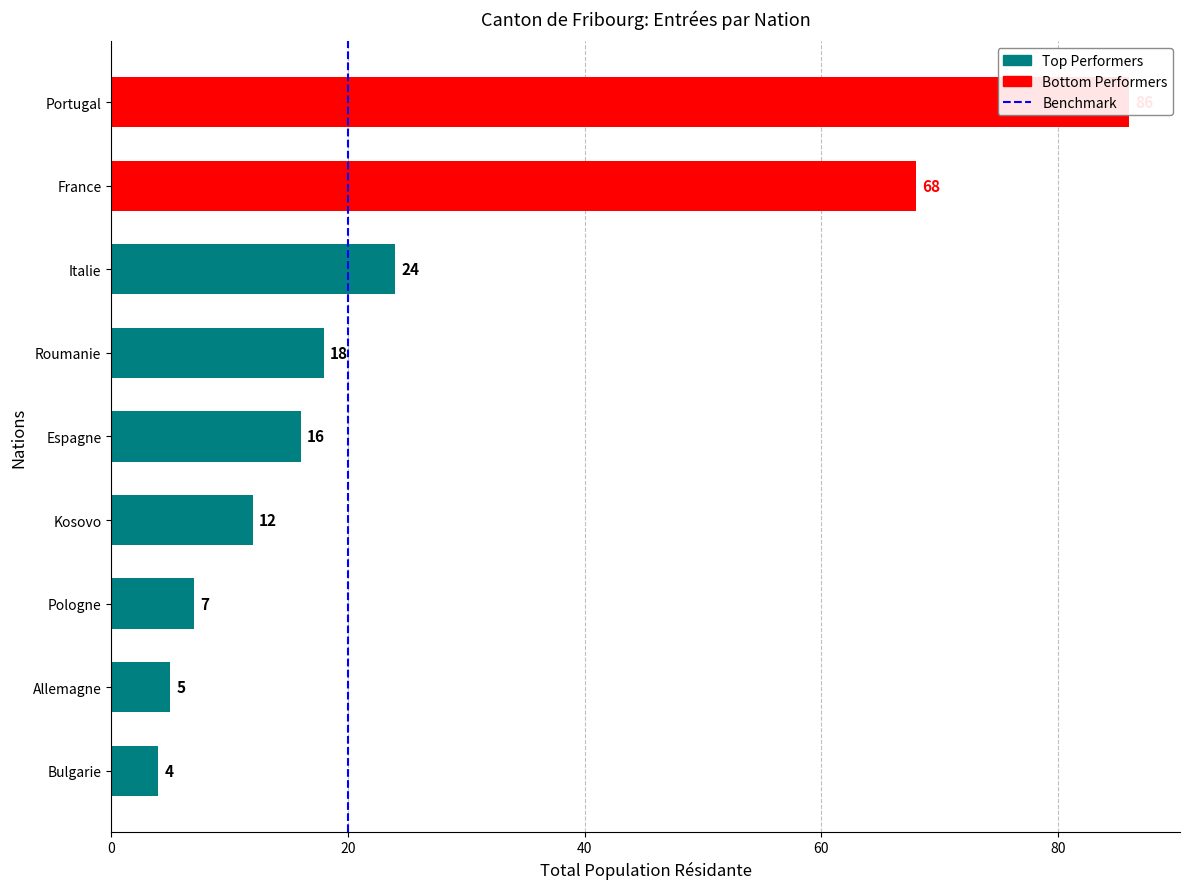

The value at 20 is 0. True or false?

False